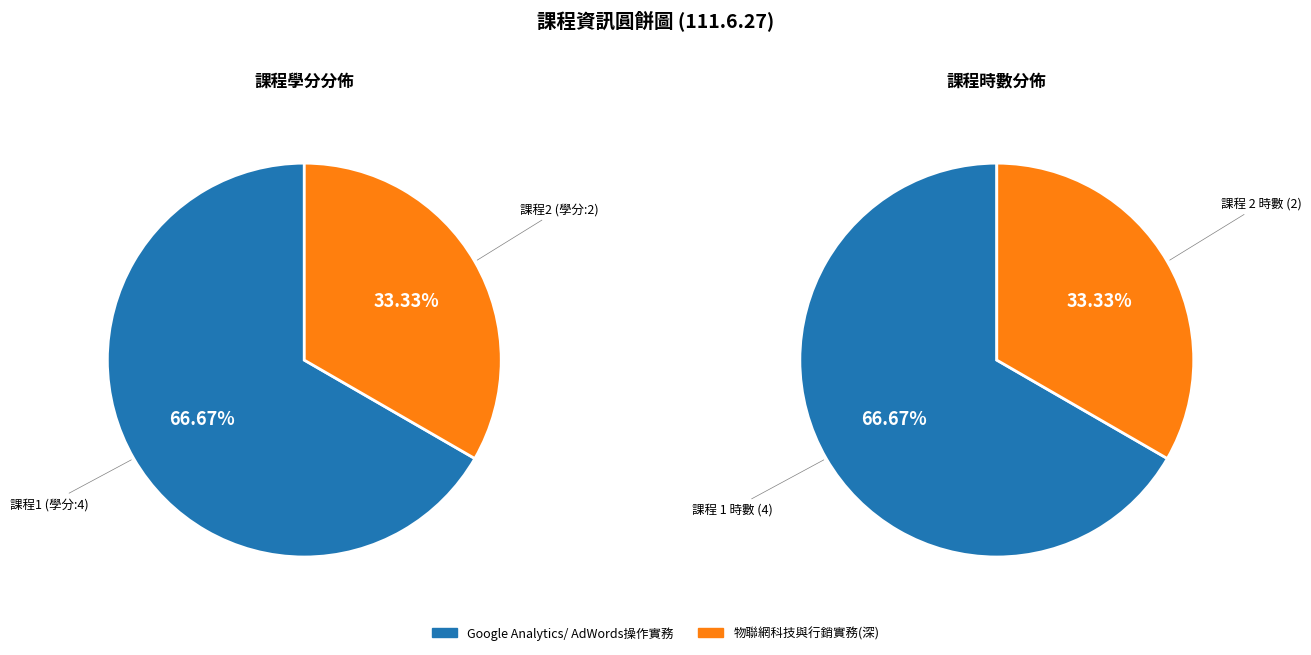

True or false: 物聯網科技與行銷實務(深) (2) accounts for 33% of the total.

True